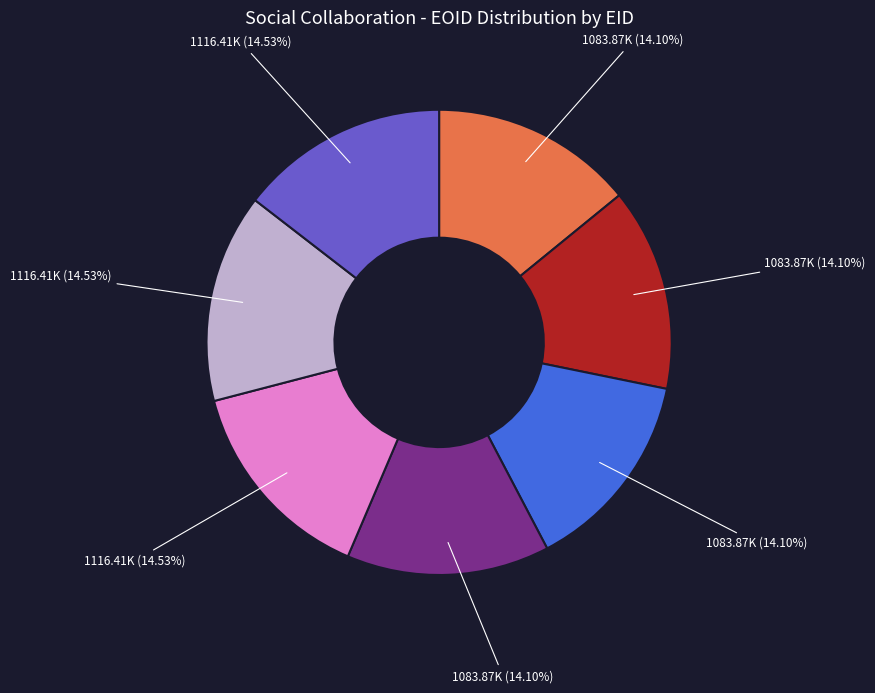

Does any single category account for the majority?

No